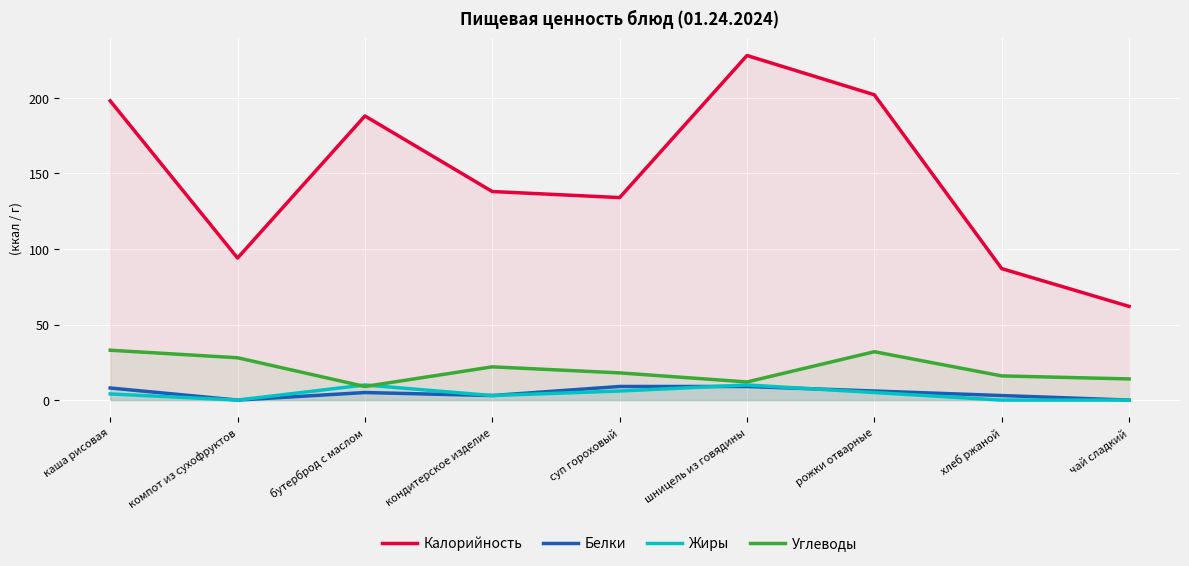

Is it true that Белки equals 4.0 at кондитерское изделие?

False